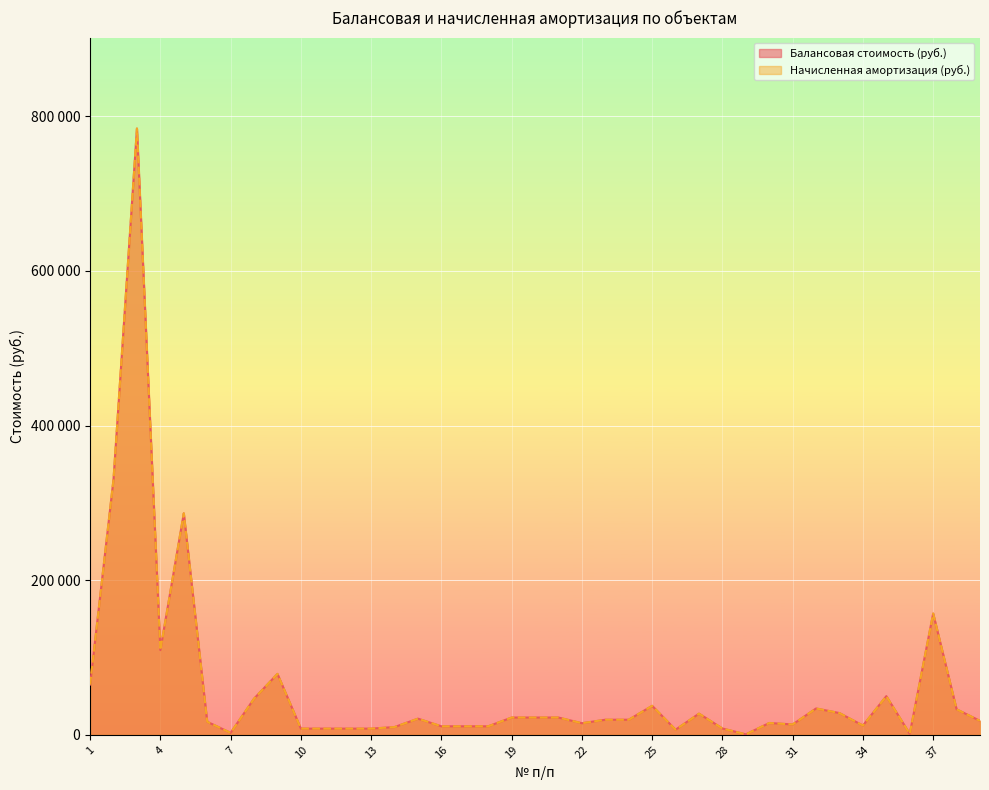

Reading left to right, extract all data points from this chart.

Балансовая стоимость (руб.): 1=65000.0	2=330684.0	3=784233.3	4=109600.0	5=286500.0	6=16900.0	7=2536.0	8=46754.7	9=78800.0	10=8000.0	11=8000.0	12=8000.0	13=8000.0	14=10028.0	15=20881.0	16=10995.0	17=10995.0	18=10995.0	19=22350.0	20=22350.0	21=22350.0	22=14990.0	23=19500.0	24=19500.0	25=37500.0	26=6600.0	27=27382.7	28=8213.8	29=577.0	30=15287.0	31=13400.0	32=34081.2	33=28112.0	34=12000.0	35=50000.0	36=1200.0	37=156900.0	38=32990.0	39=18060.0
Начисленная амортизация (руб.): 1=65000.0	2=330684.0	3=784233.3	4=109600.0	5=286500.0	6=16900.0	7=2536.0	8=46754.7	9=78800.0	10=8000.0	11=8000.0	12=8000.0	13=8000.0	14=10028.0	15=20881.0	16=10995.0	17=10995.0	18=10995.0	19=22350.0	20=22350.0	21=22350.0	22=14990.0	23=19500.0	24=19500.0	25=37500.0	26=6600.0	27=27382.7	28=8213.8	29=577.0	30=15287.0	31=13400.0	32=34081.2	33=28112.0	34=12000.0	35=50000.0	36=1200.0	37=156900.0	38=32990.0	39=18060.0